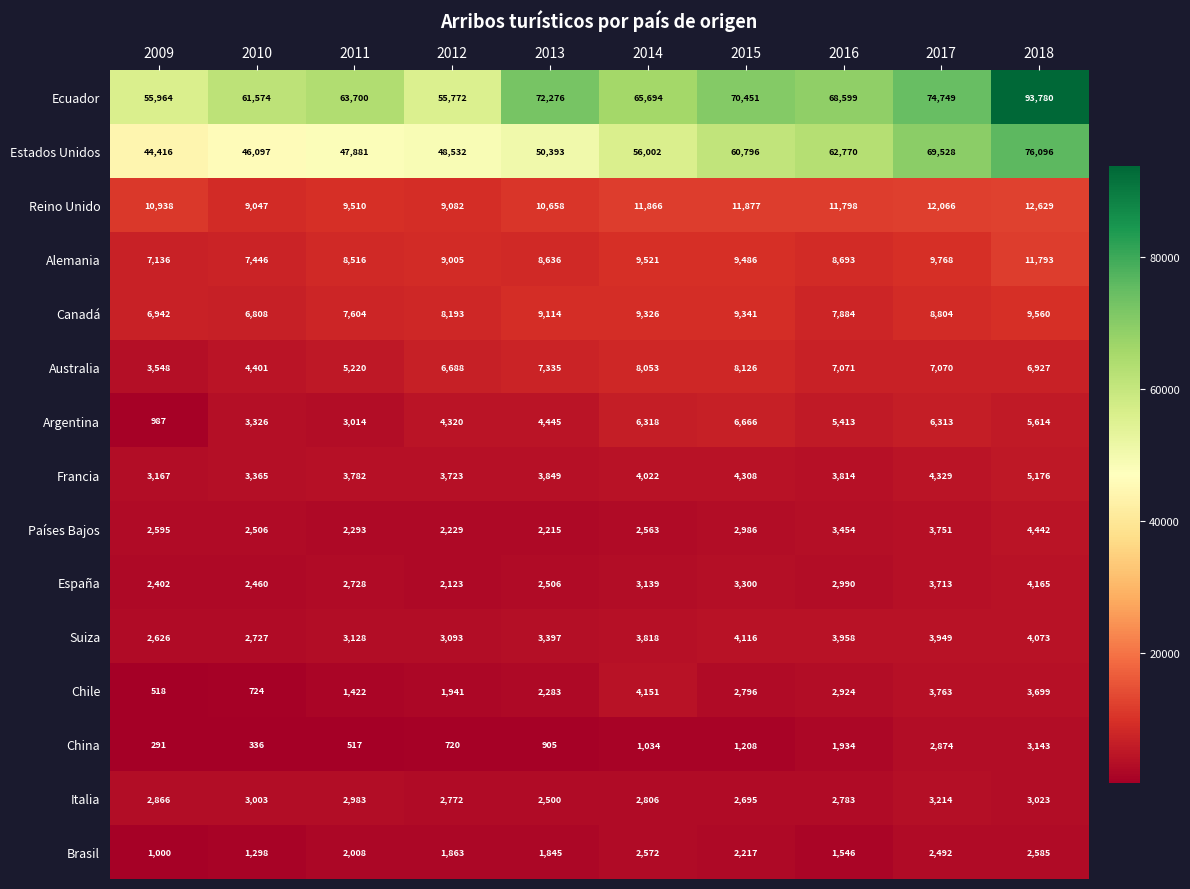

What is the smallest value displayed?

291